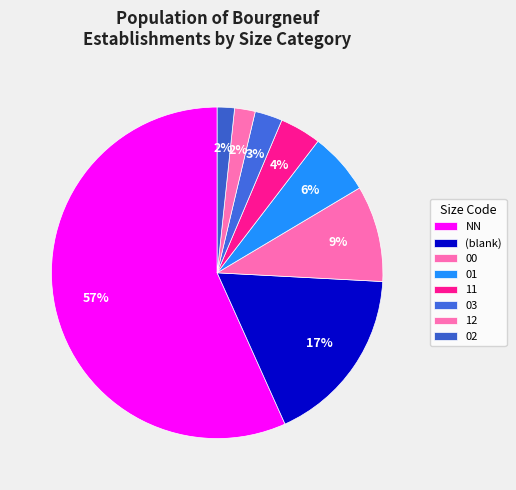

How many slices are in this pie chart?

8